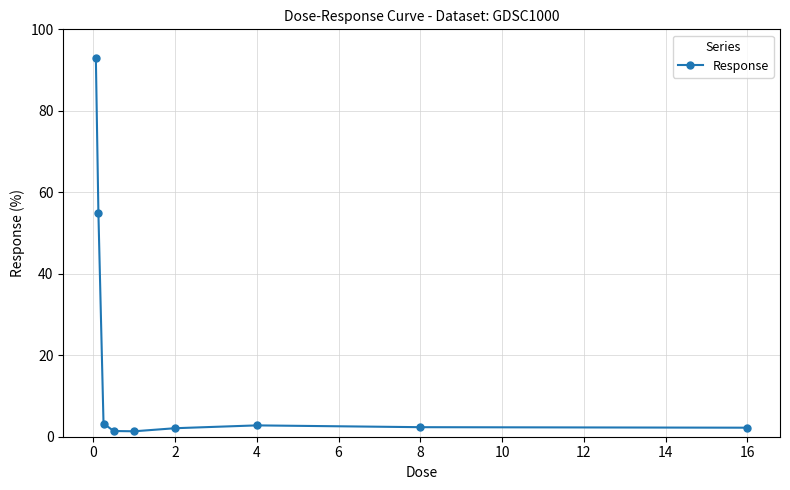

How many distinct data groups are displayed?

1